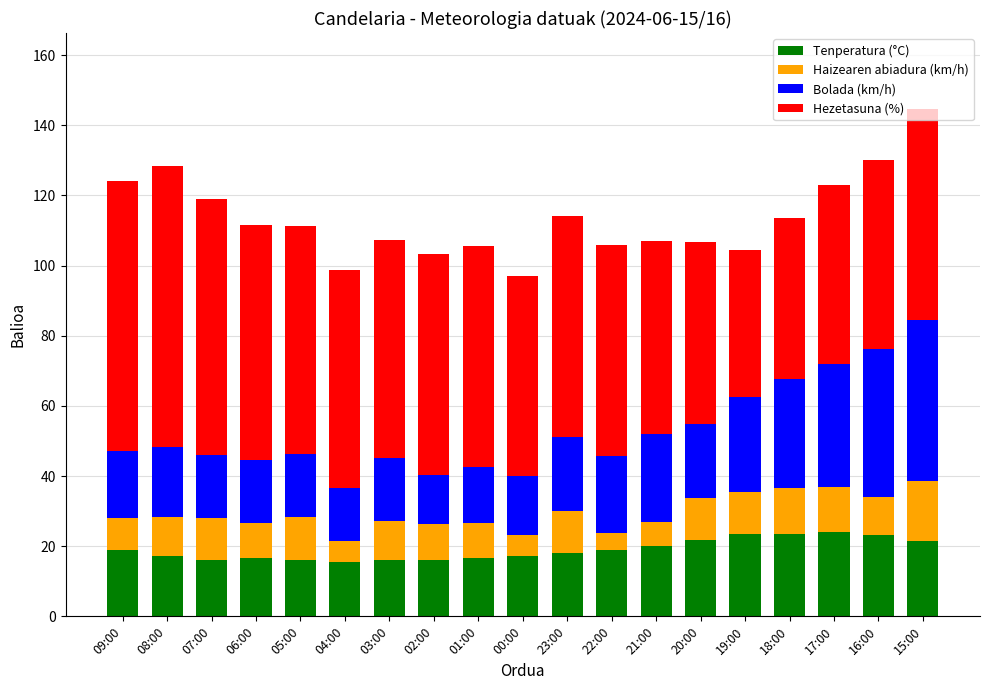

What is the total value across all series at 01:00?

105.6